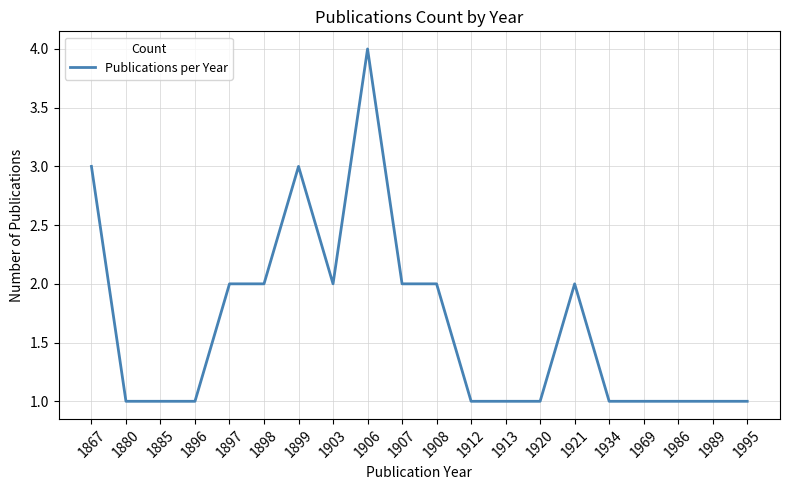

The value at 1908 is 2. True or false?

True